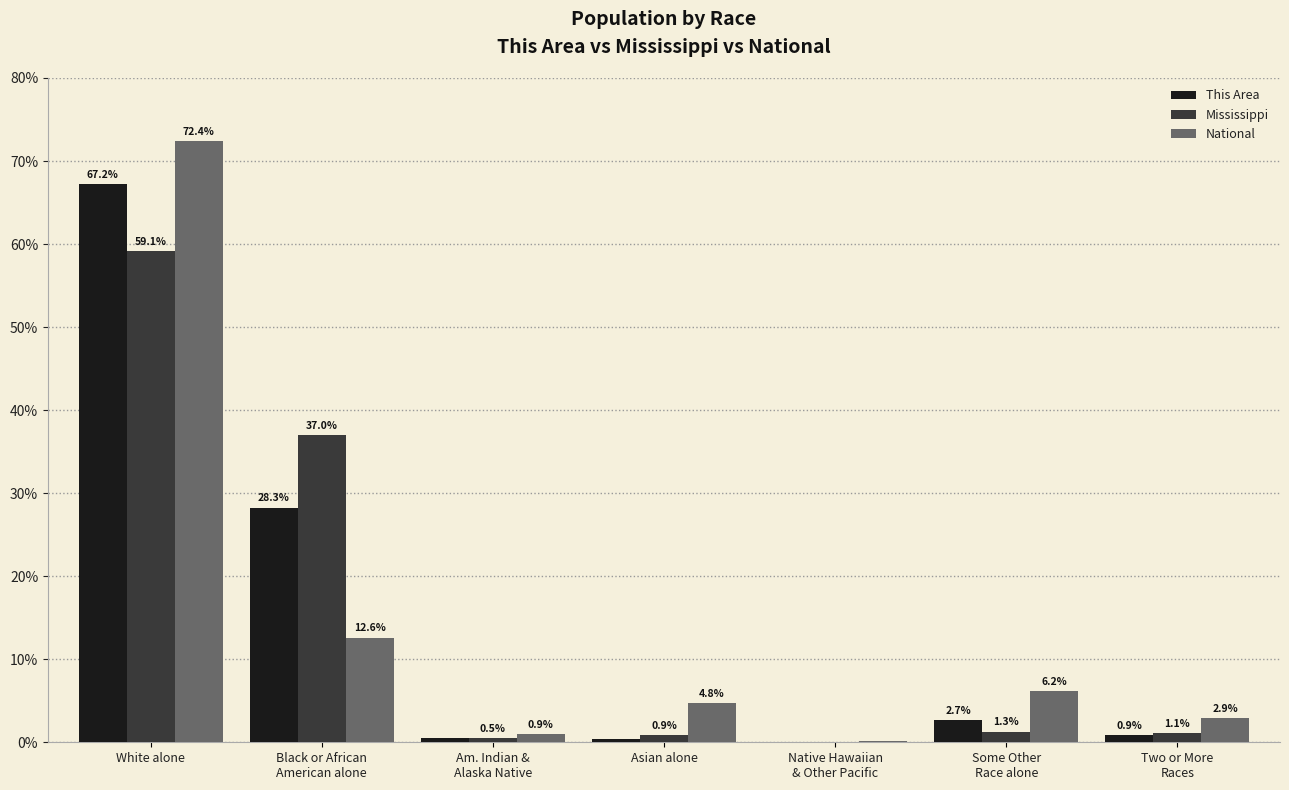

How many categories are shown in the chart?

7